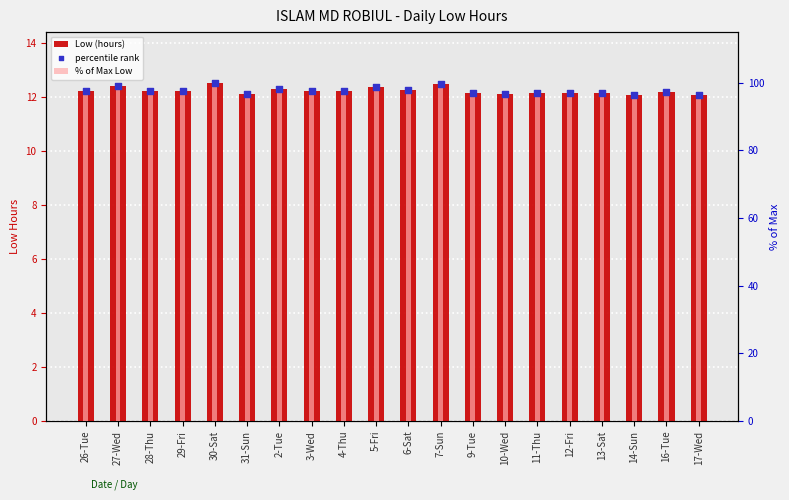

At which category is the sum across all series the highest?

30-Sat